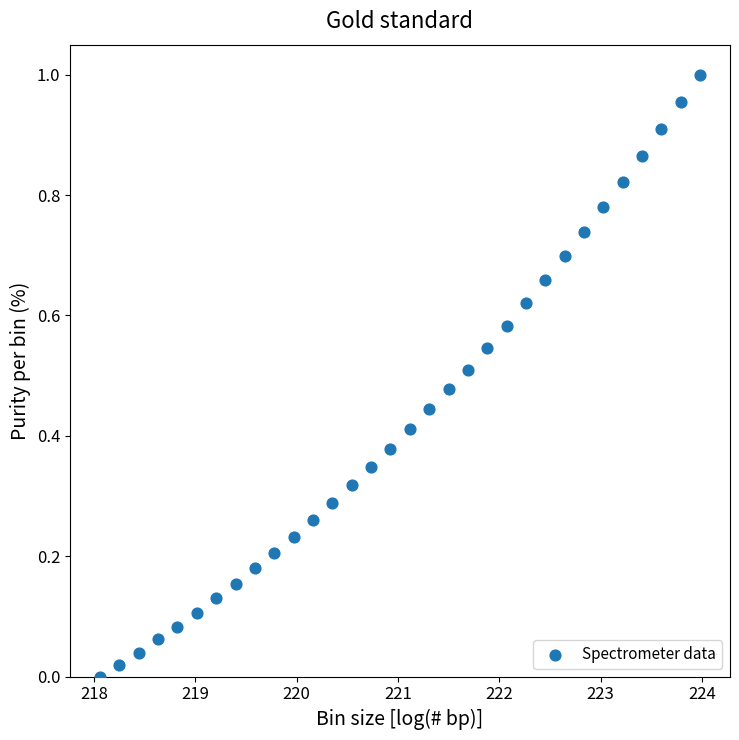

What is the range of X values (max minus min)?

5.9